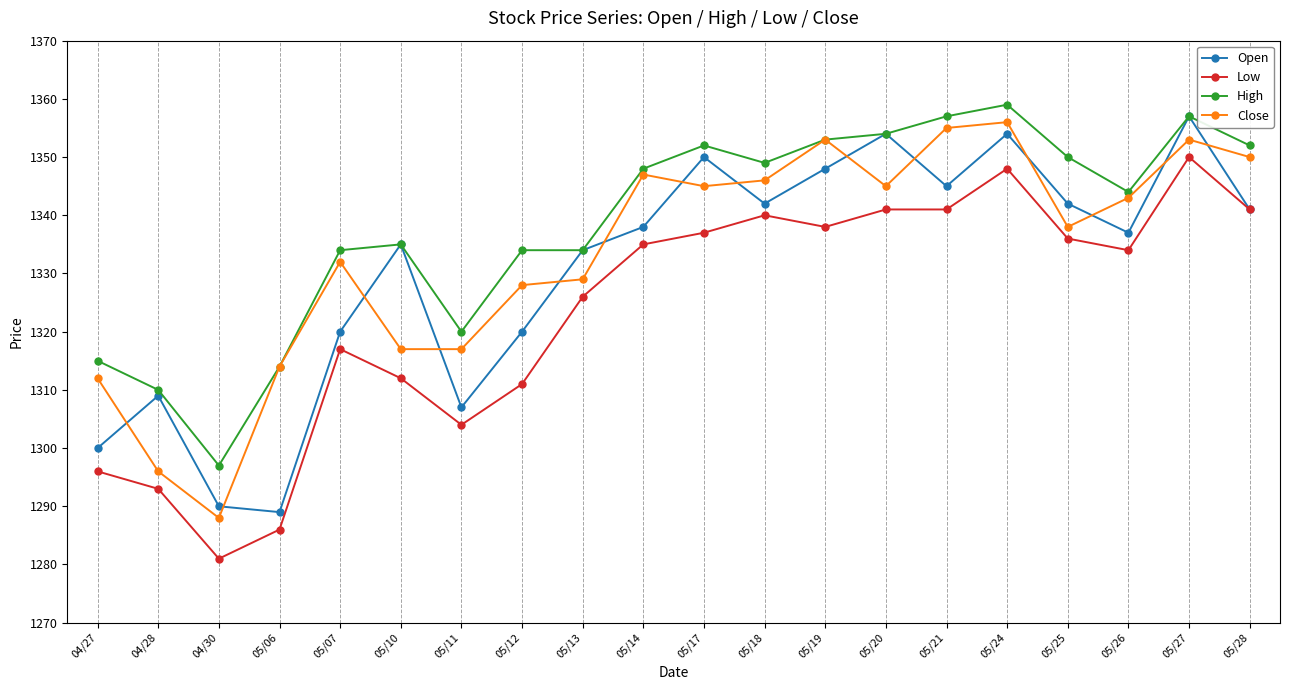

What is the value of the Open point at the 13th from the left?

1348